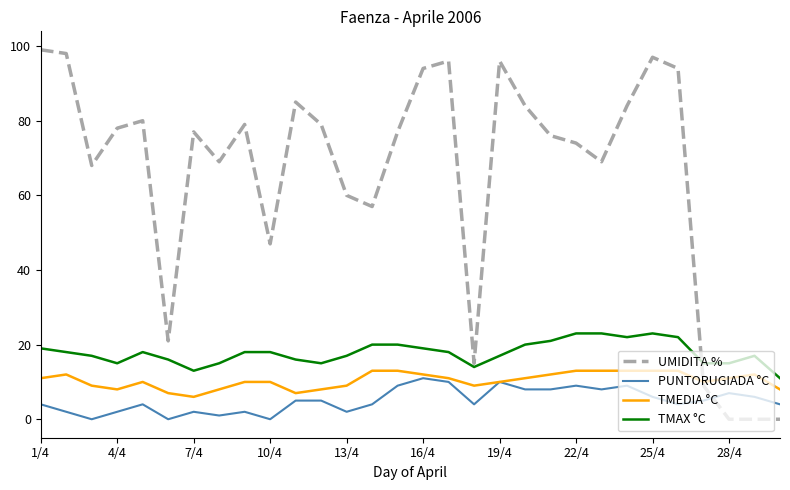

What is the greatest value displayed?

99